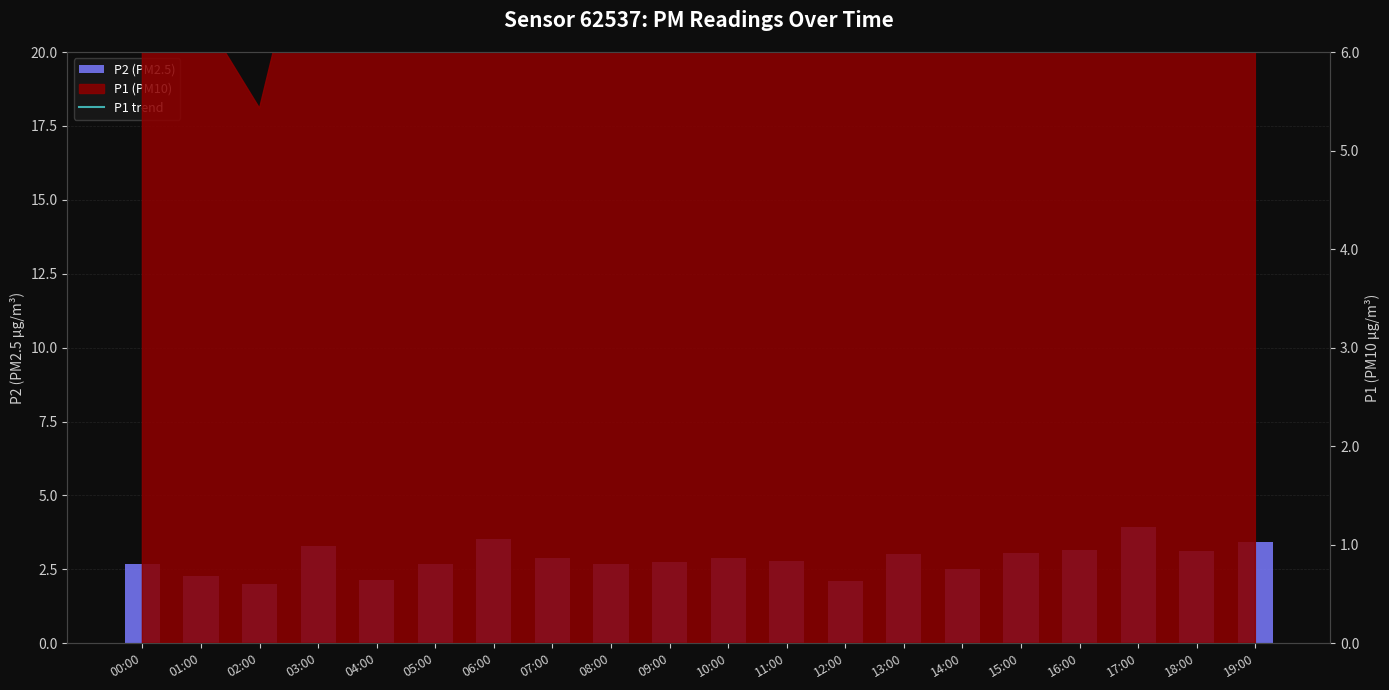

Which label corresponds to the smallest value in the chart?

02:00